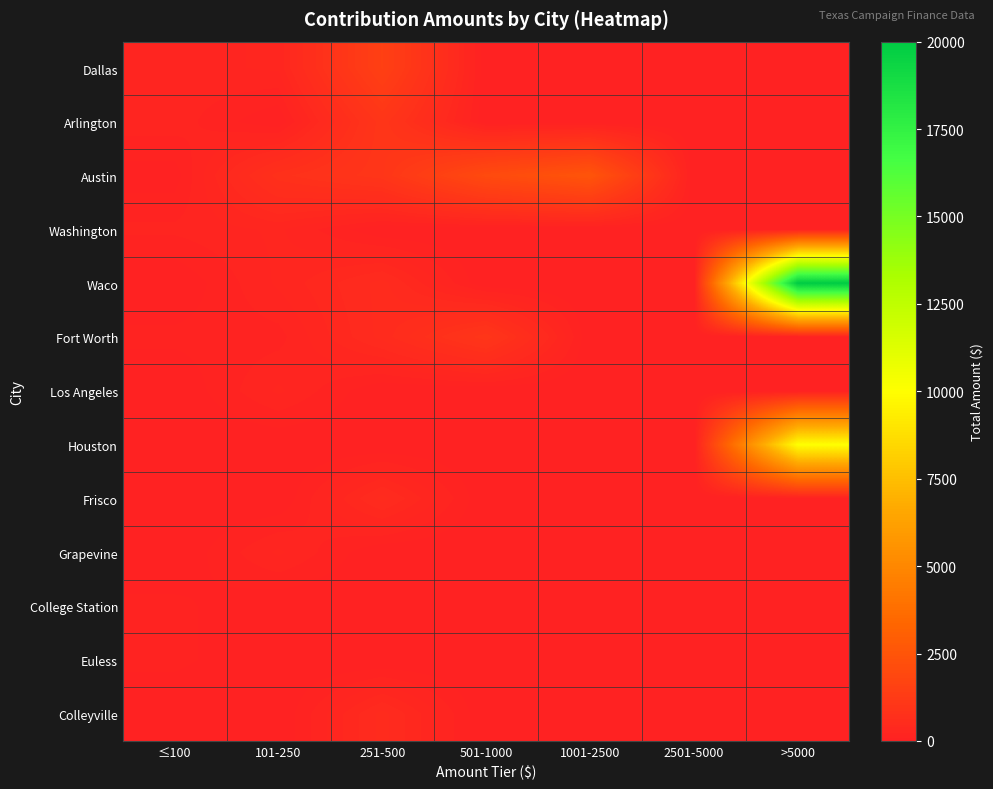

Between 101-250 and 2501-5000, which is larger?

101-250